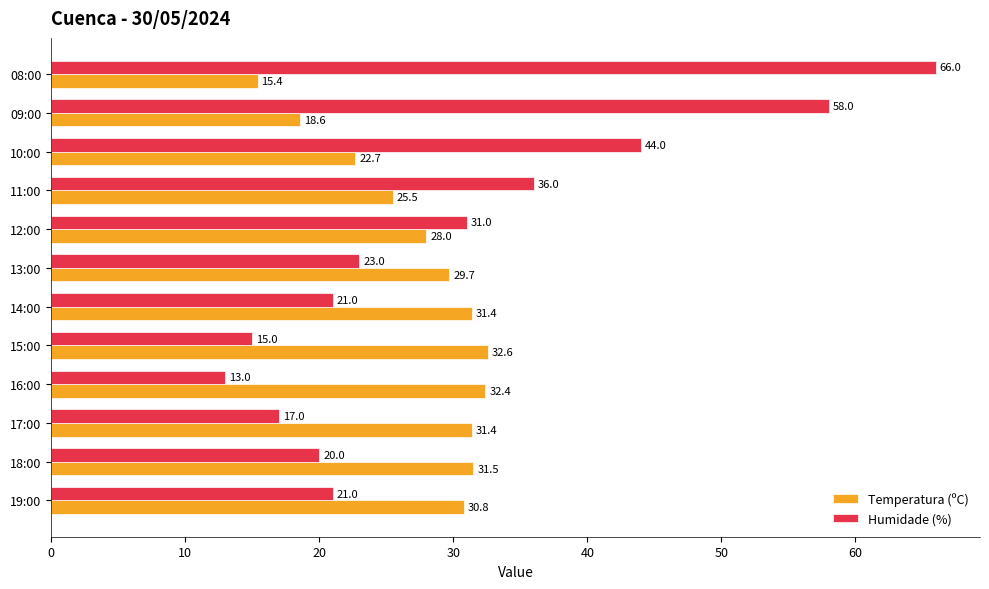

Which category has the highest value in the Temperatura (ºC) series?

15:00